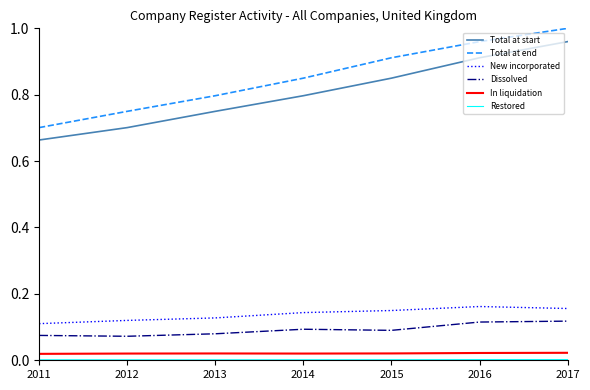

Is it true that New incorporated equals 0.1 at 2012?

True